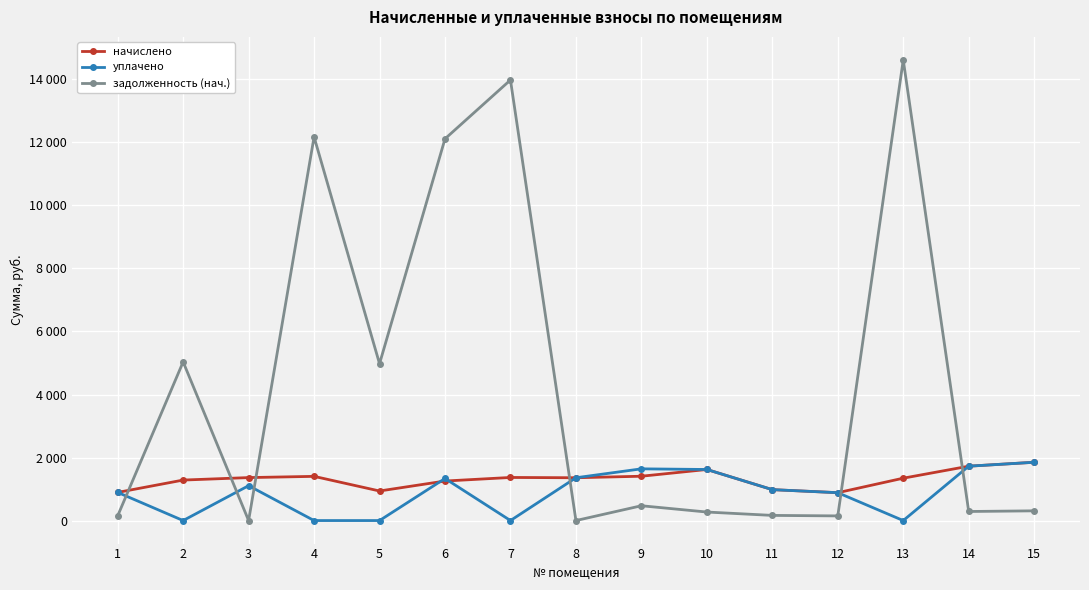

Is this an area chart (filled region under the line)?

No